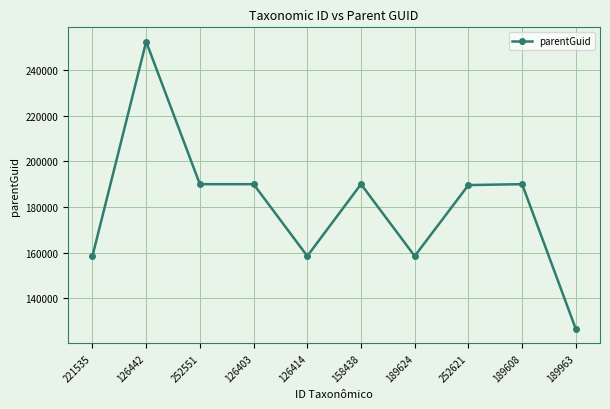

True or false: the data shows 190000 at 189608.

True